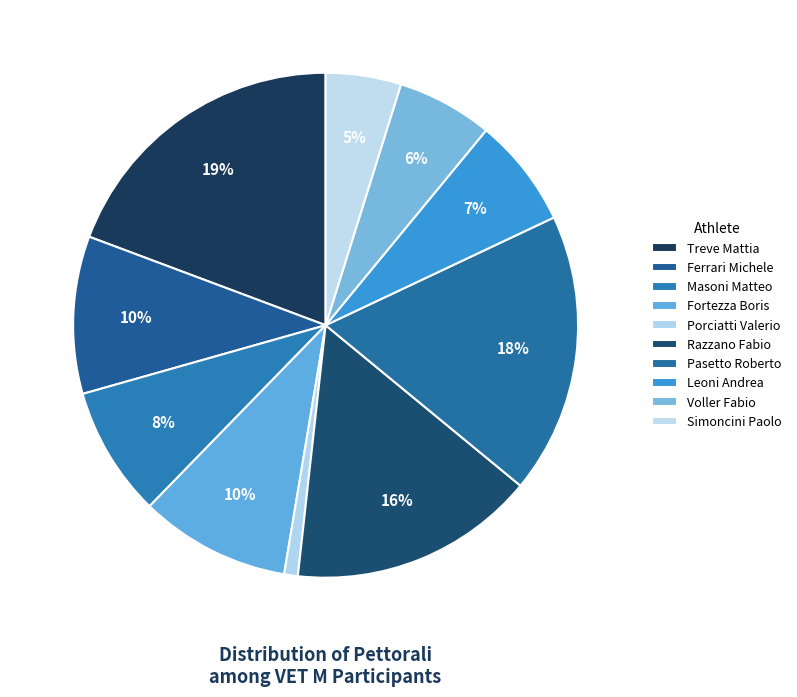

Is there a majority slice in this chart?

No